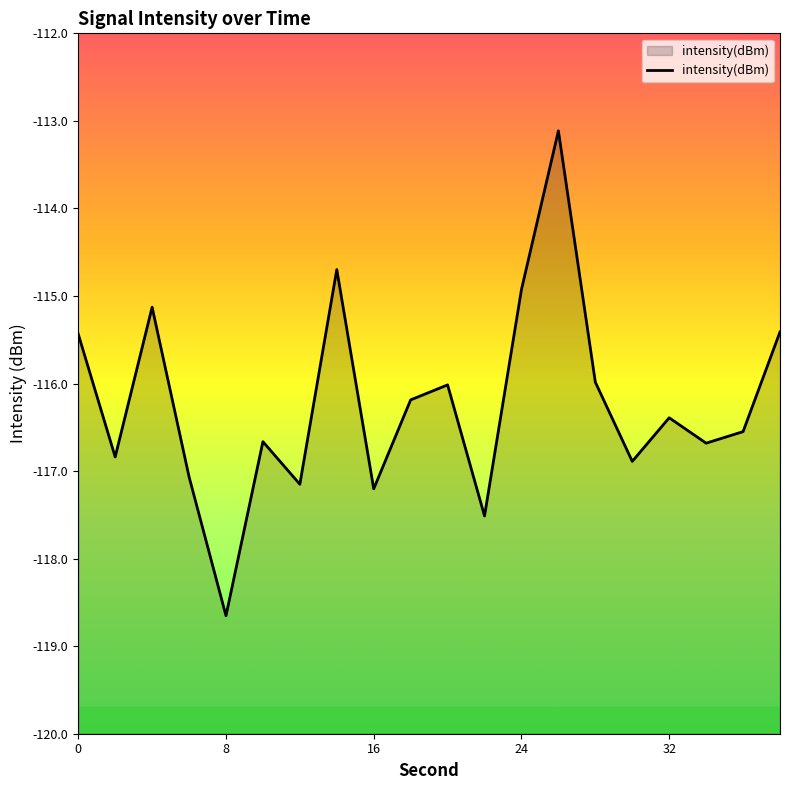

The value at 32 is -192.4. True or false?

False